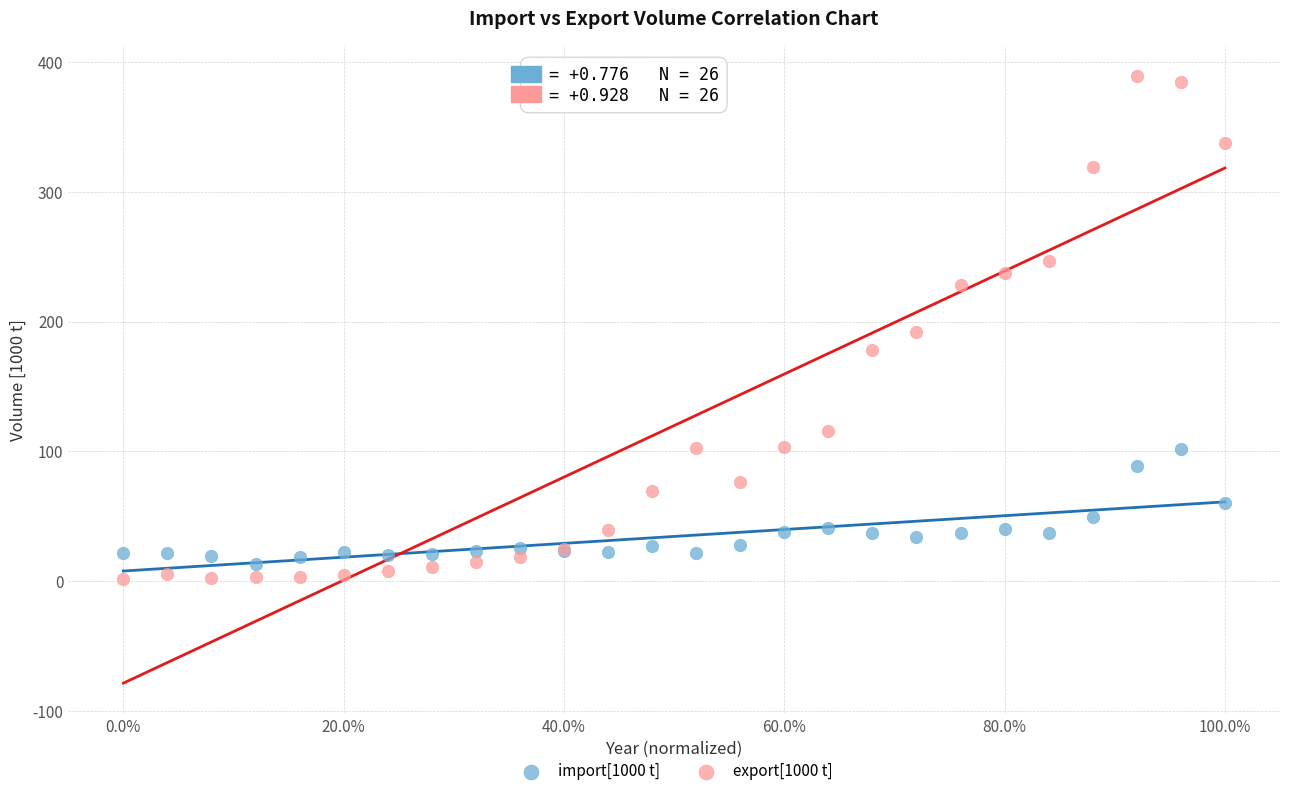

What are all the series names shown in the legend?

import[1000 t], export[1000 t]